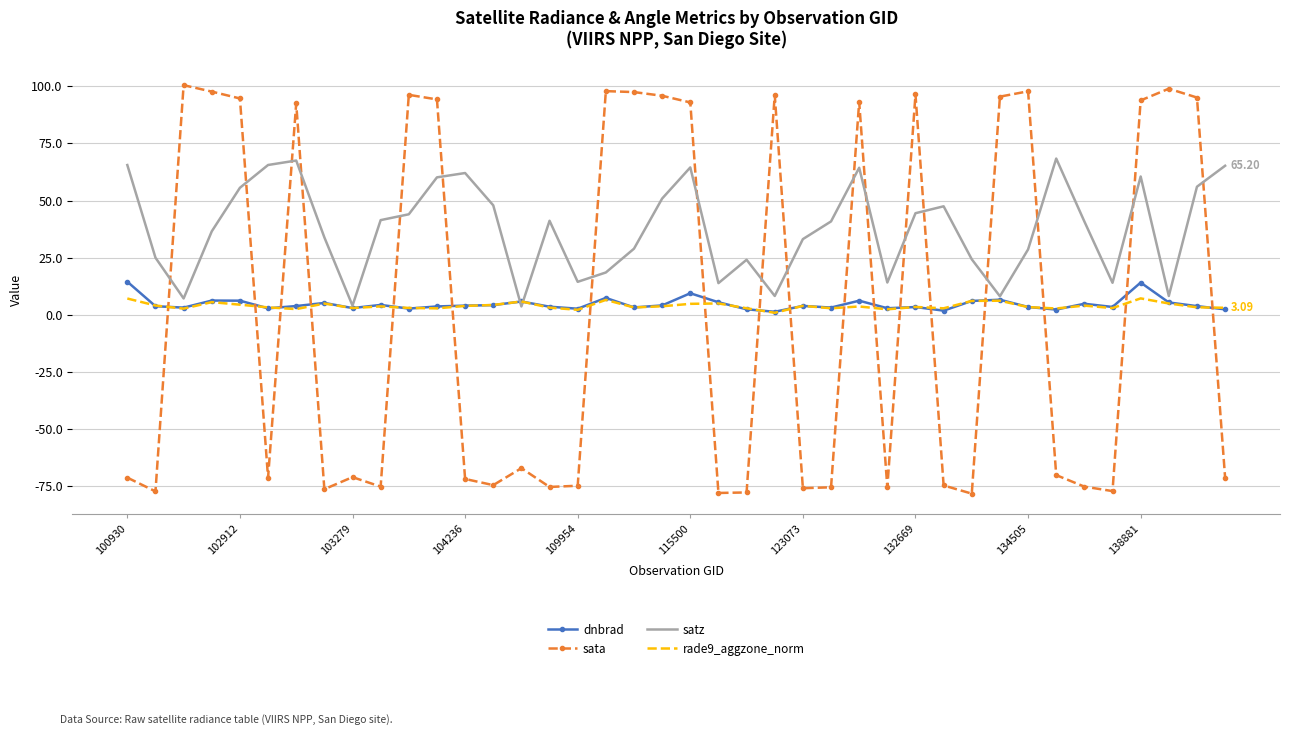

How many intersections are there between satz and sata?

18